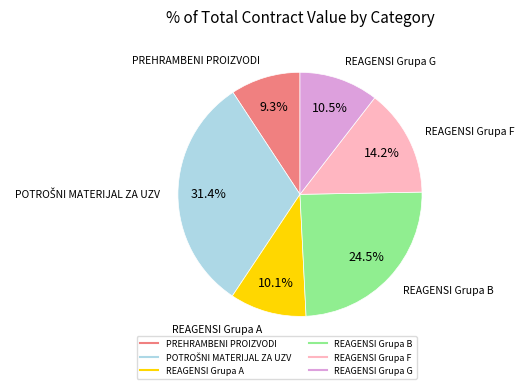

Does REAGENSI Grupa G represent more than half of the total?

No